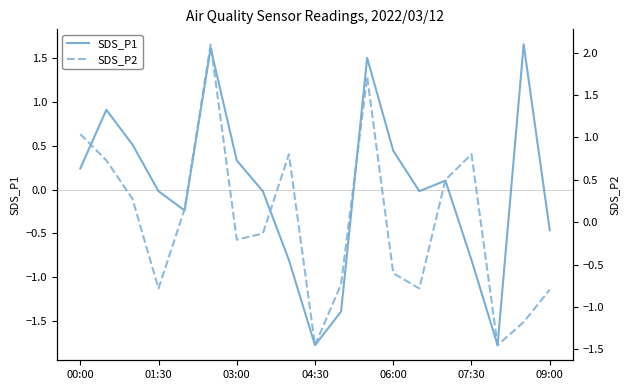

Which series ends up on top after the final intersection of SDS_P2 and SDS_P1?

SDS_P1